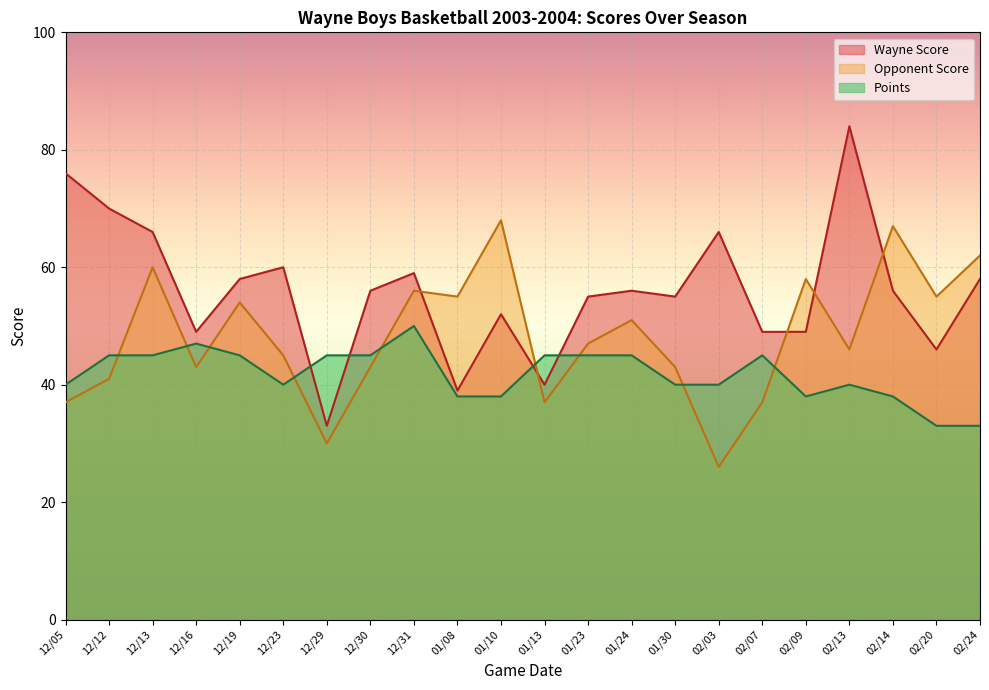

Which series has the widest spread of values?

Wayne Score